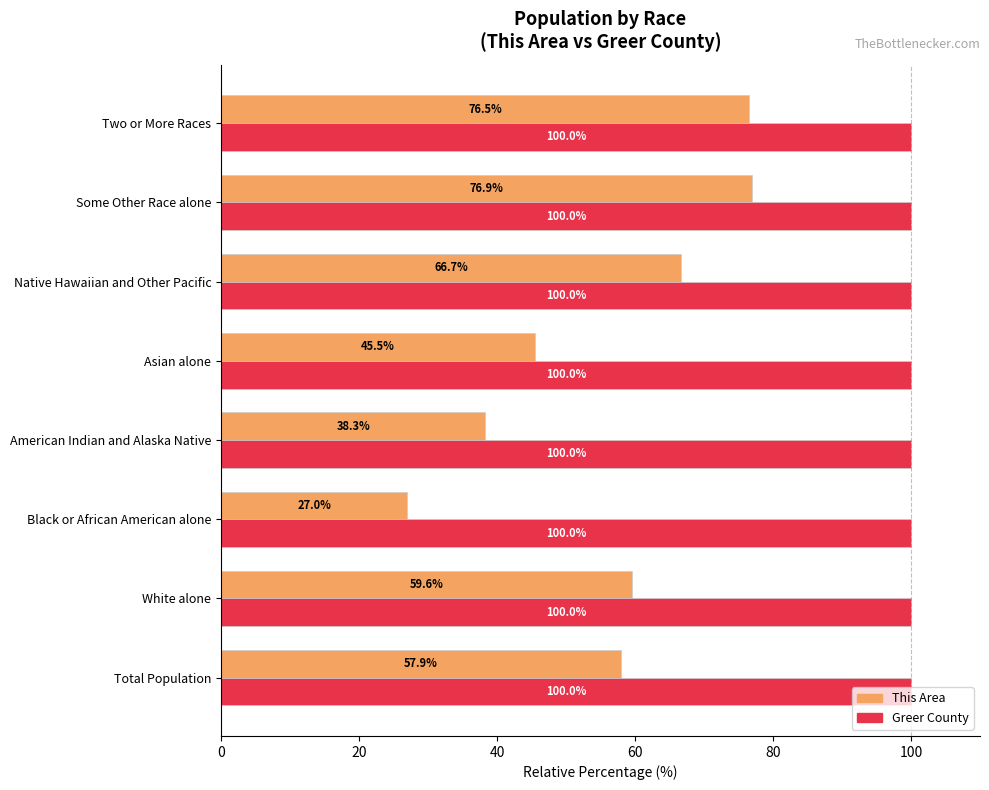

True or false: Greer County has a value of 21.9 at Black or African American alone.

False